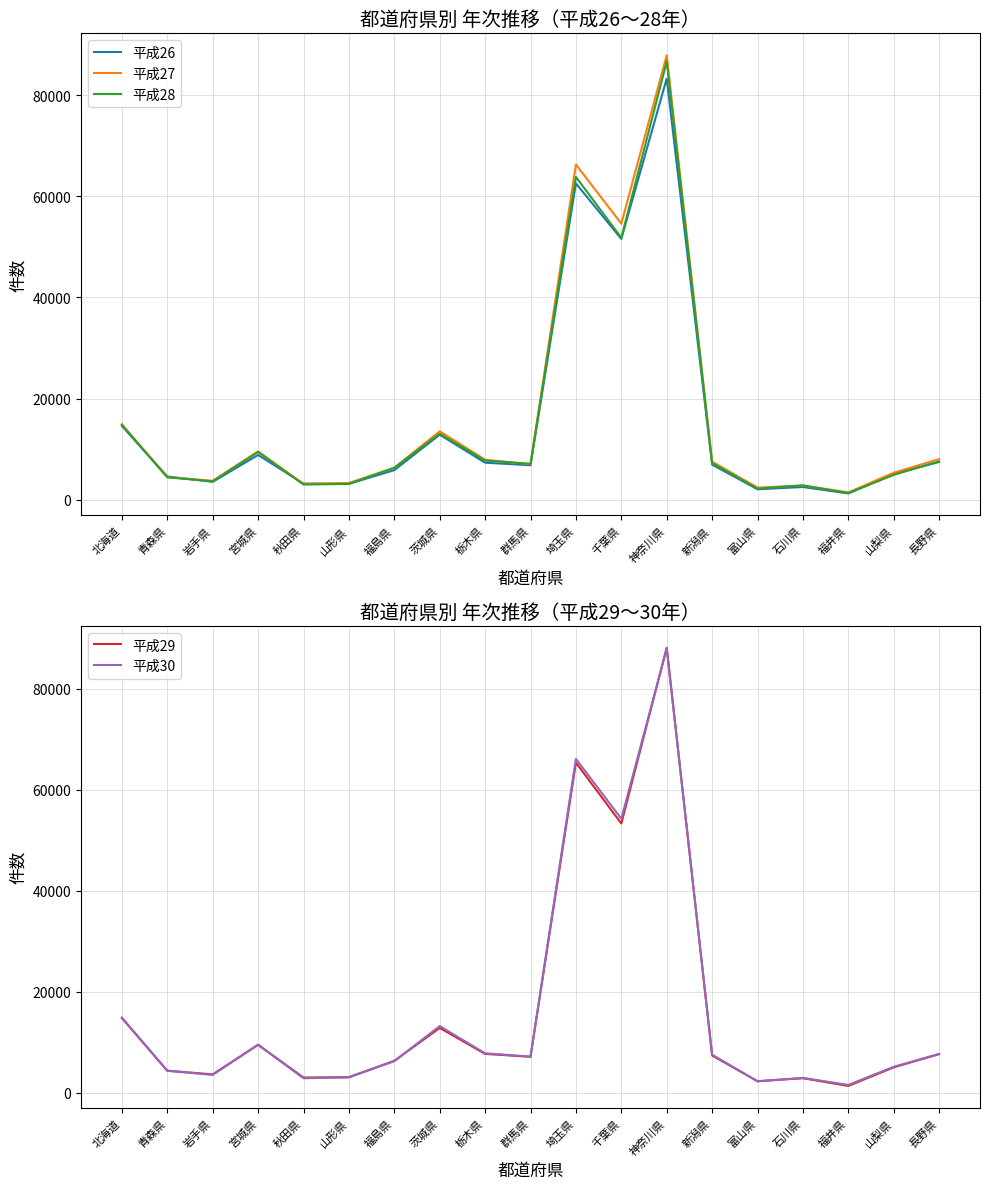

How many values in the 平成28 series are below 7073?

9